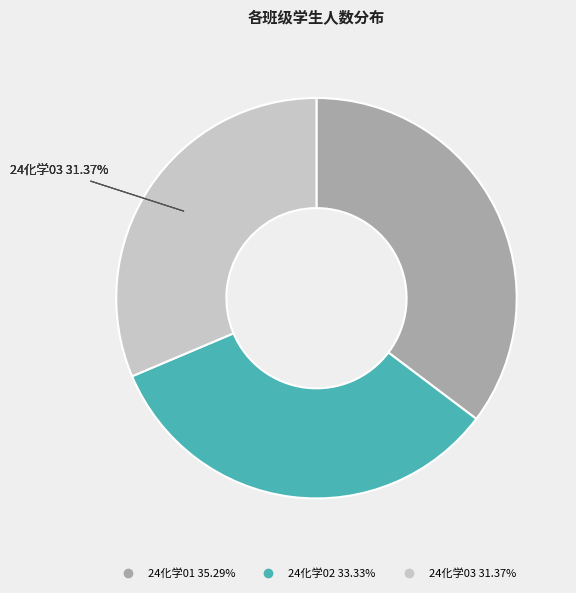

Do 24化学03 and 24化学01 together represent more than half of the pie?

Yes